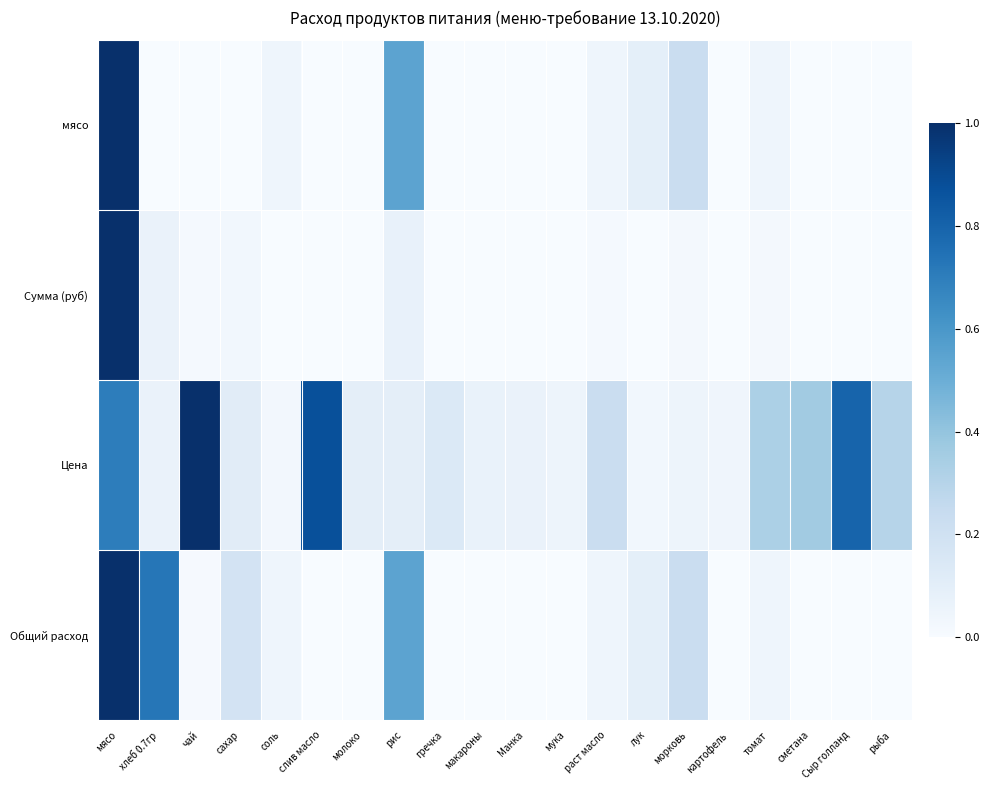

Reading right to left, extract all data points from this chart.

мясо: рыба=0.0	Сыр голланд=0.0	сметана=0.0	томат=0.0	картофель=0.0	морковь=0.2	лук=0.1	раст масло=0.0	мука=0.0	Манка=0.0	макароны=0.0	гречка=0.0	рис=0.5	молоко=0.0	слив масло=0.0	соль=0.0	сахар=0.0	чай=0.0	хлеб 0.7гр=0.0	мясо=1.0
Сумма (руб): рыба=0.0	Сыр голланд=0.0	сметана=0.0	томат=0.0	картофель=0.0	морковь=0.0	лук=0.0	раст масло=0.0	мука=0.0	Манка=0.0	макароны=0.0	гречка=0.0	рис=0.1	молоко=0.0	слив масло=0.0	соль=0.0	сахар=0.0	чай=0.0	хлеб 0.7гр=0.1	мясо=1.0
Цена: рыба=0.3	Сыр голланд=0.8	сметана=0.4	томат=0.3	картофель=0.0	морковь=0.1	лук=0.0	раст масло=0.2	мука=0.0	Манка=0.1	макароны=0.1	гречка=0.1	рис=0.1	молоко=0.1	слив масло=0.9	соль=0.0	сахар=0.1	чай=1.0	хлеб 0.7гр=0.1	мясо=0.7
Общий расход: рыба=0.0	Сыр голланд=0.0	сметана=0.0	томат=0.0	картофель=0.0	морковь=0.2	лук=0.1	раст масло=0.0	мука=0.0	Манка=0.0	макароны=0.0	гречка=0.0	рис=0.5	молоко=0.0	слив масло=0.0	соль=0.0	сахар=0.2	чай=0.0	хлеб 0.7гр=0.7	мясо=1.0